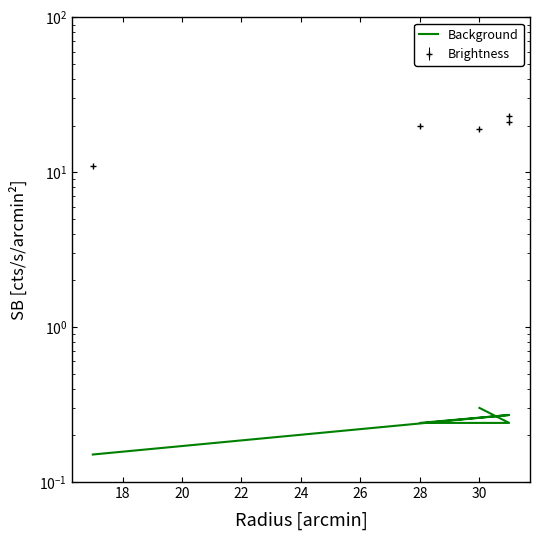

The chart shows a value of 0.1 at 16. True or false?

False